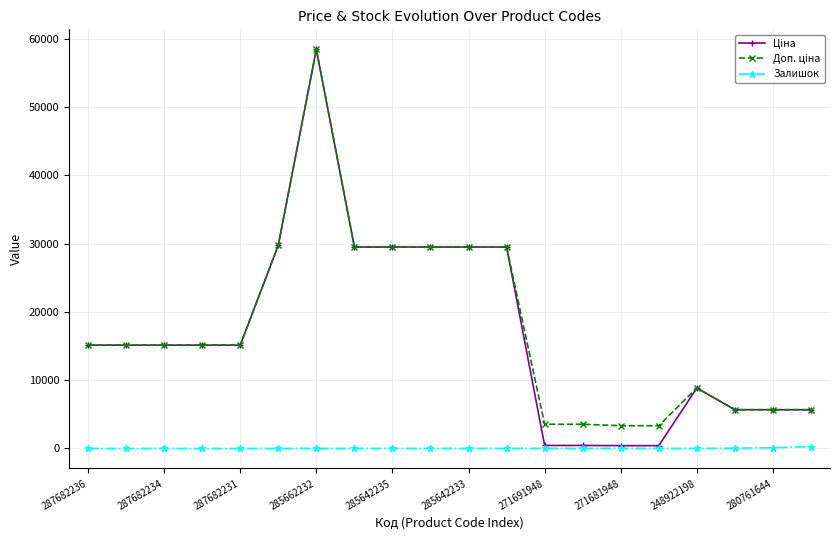

How many categories are shown in the chart?

20